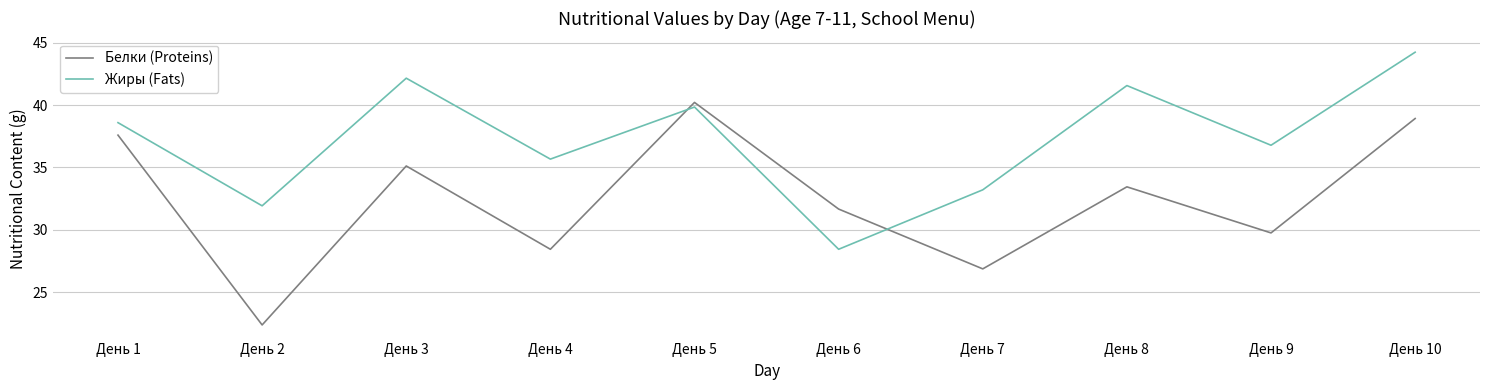

What are all the series names shown in the legend?

Белки (Proteins), Жиры (Fats)